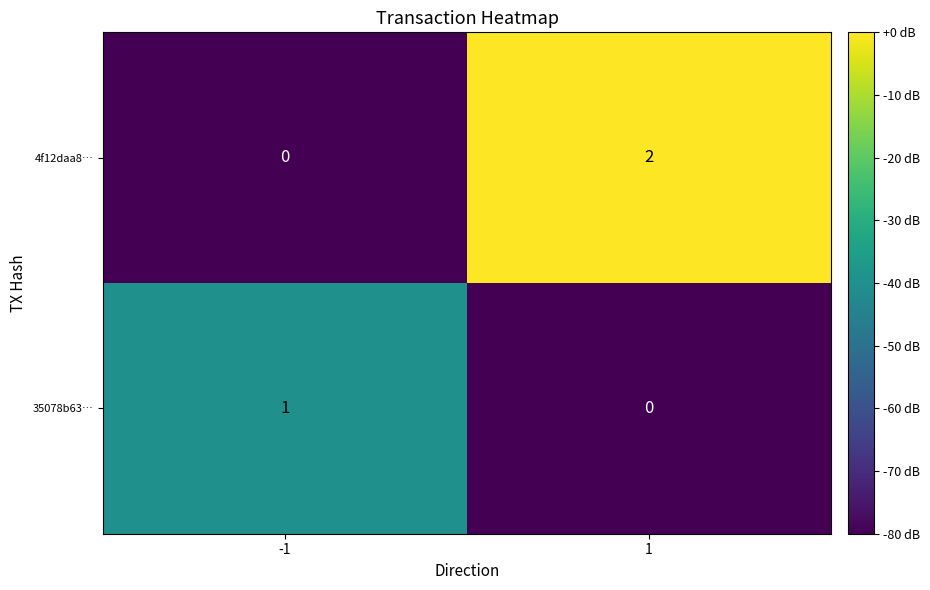

Count the number of categories in the chart.

2